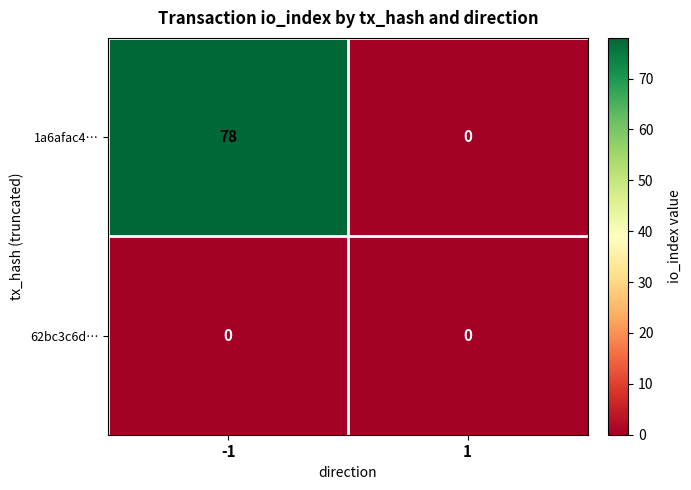

Which series has the widest spread of values?

1a6afac4…